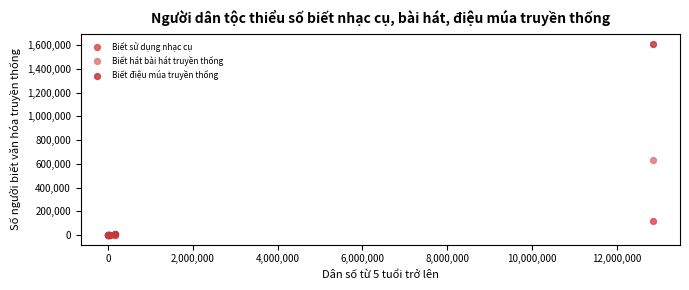

Which series has the widest spread of Y values?

Biết điệu múa truyền thống